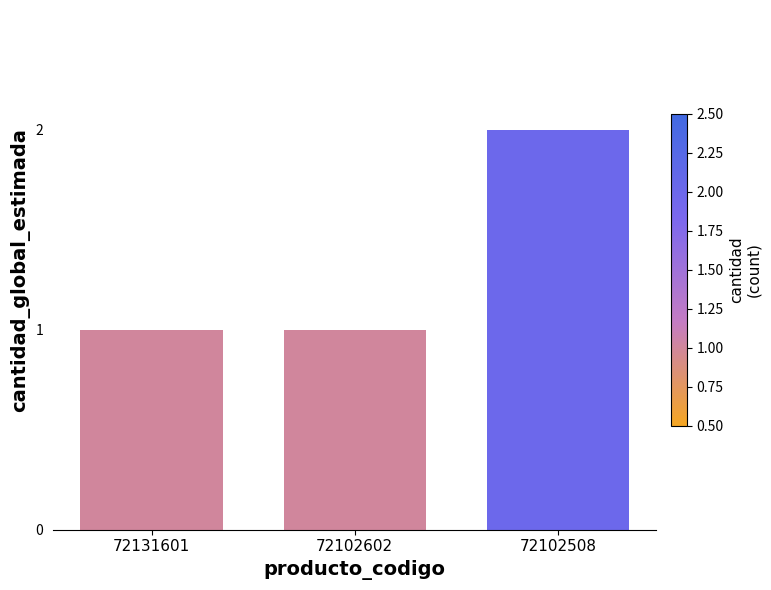

Between 72102602 and 72102508, which is larger?

72102508